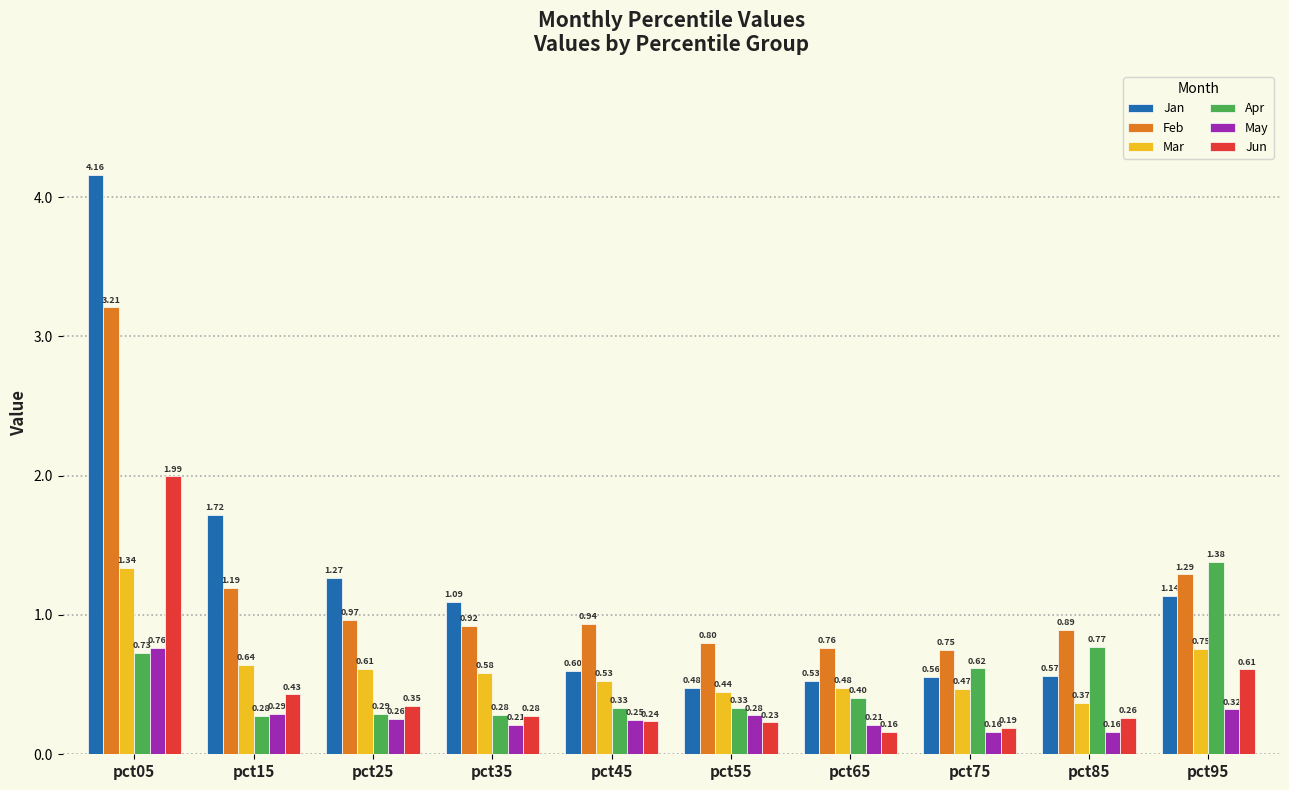

Which series has the largest total across all categories?

Jan